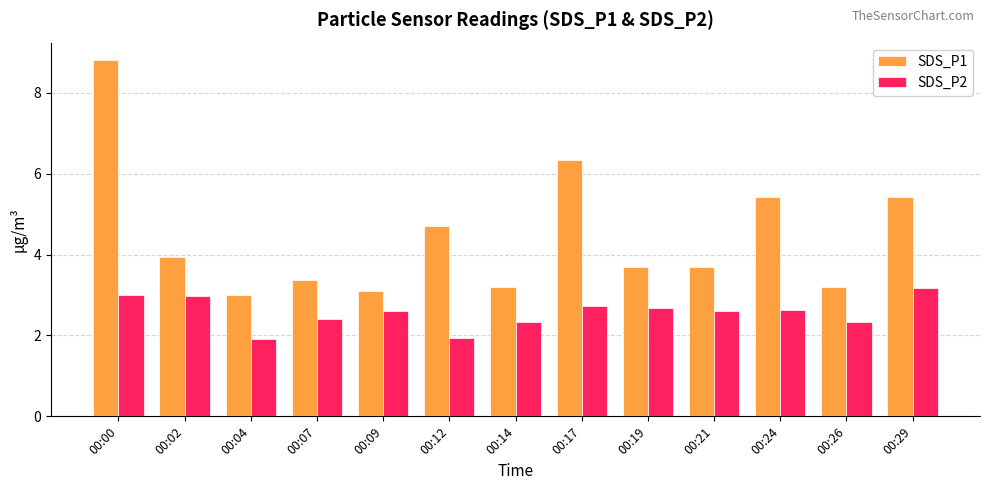

How many values in the SDS_P2 series are below 2?

2